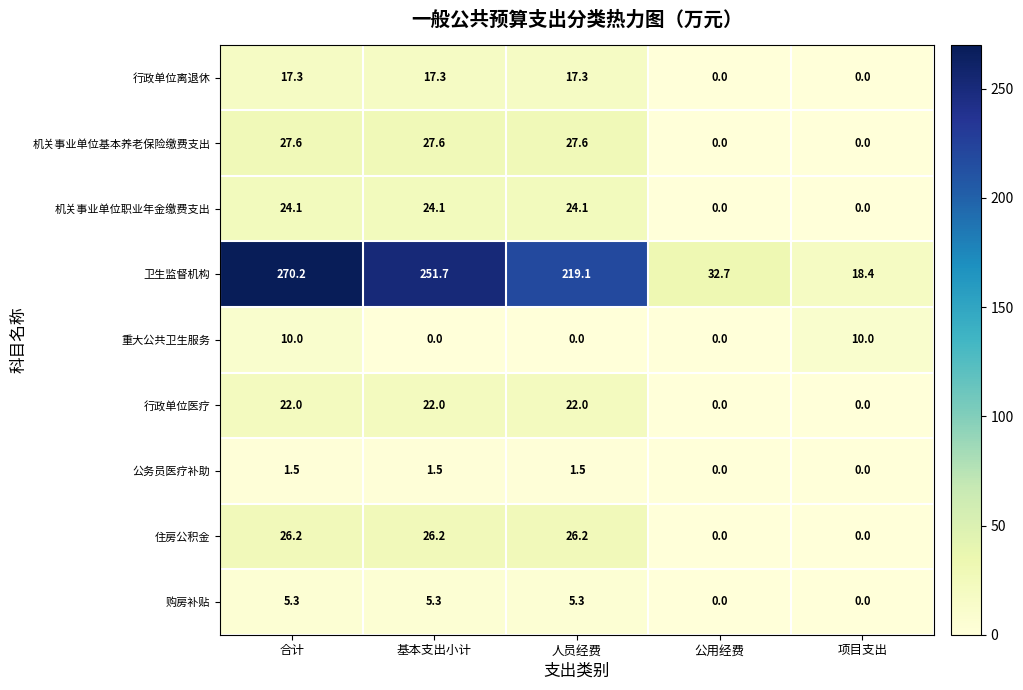

How many distinct data groups are displayed?

9